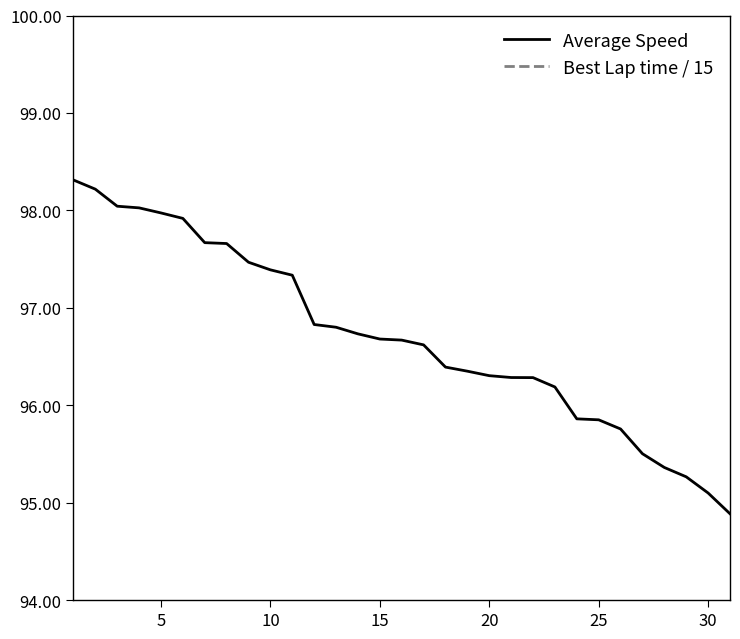

The value of Average Speed at 20 is 96.3. True or false?

True